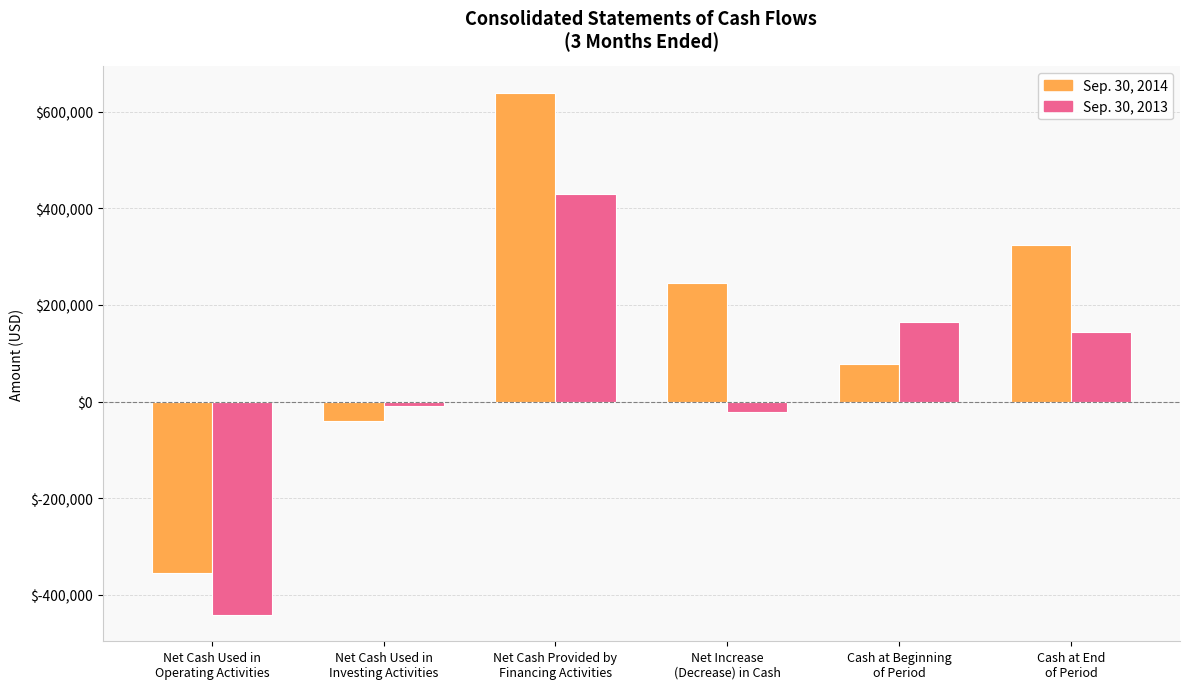

At which label does Sep. 30, 2014 reach its minimum?

Net Cash Used in
Operating Activities